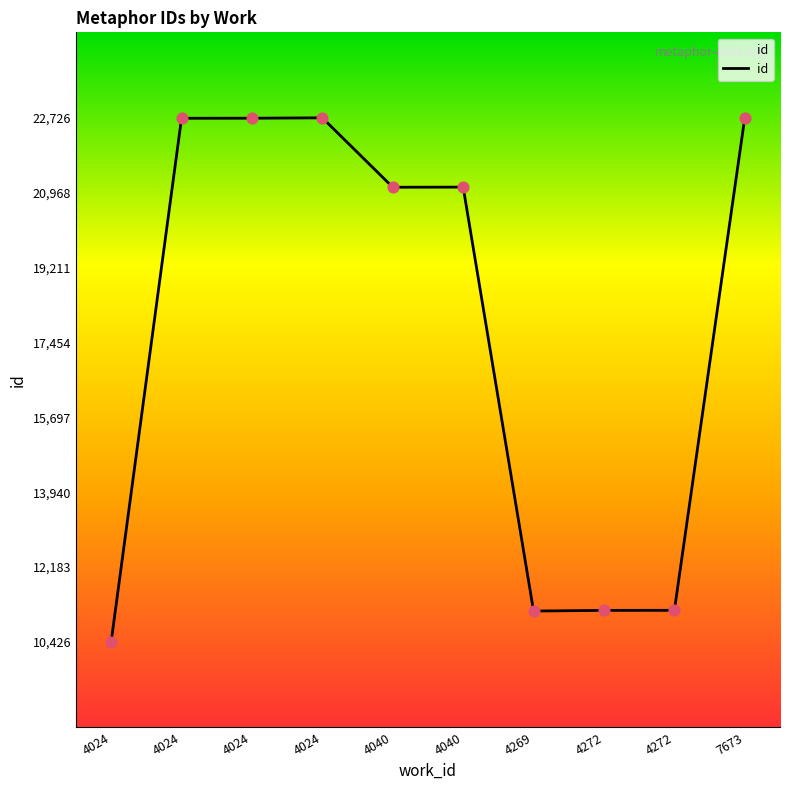

Approximately how many times larger is the value at 4024 compared to 4272?

2.0